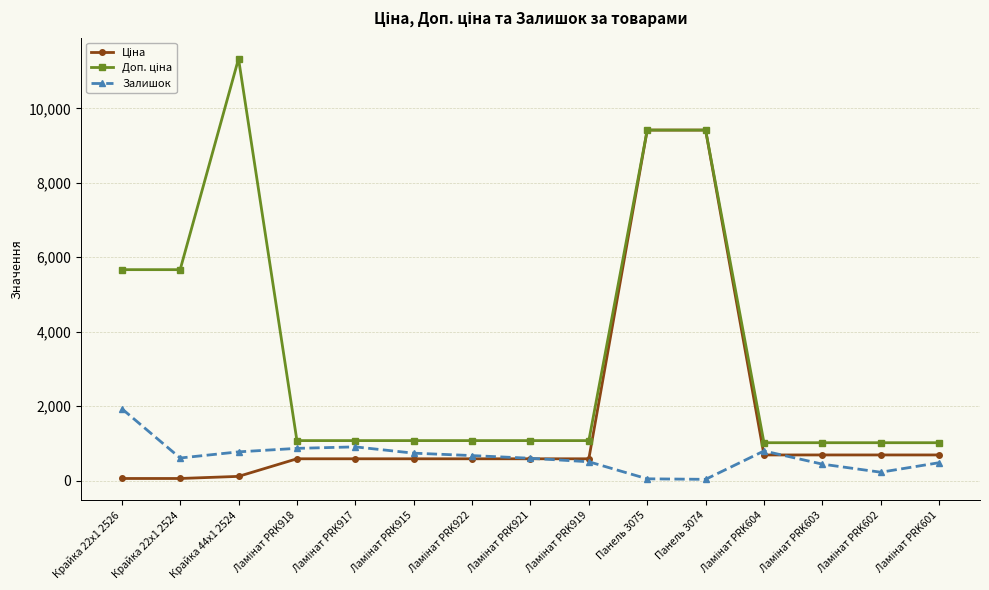

What is the maximum value for Залишок?

1933.0